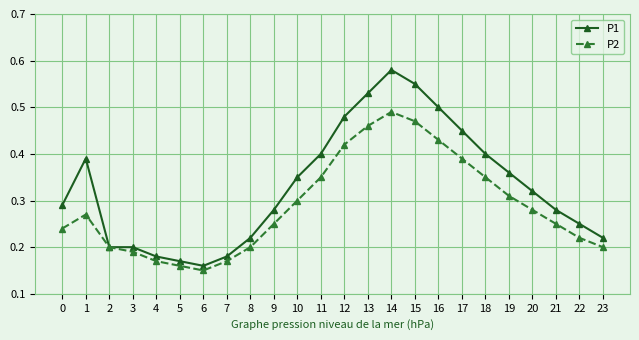

Between 2 and 14, which series saw the biggest shift?

P1